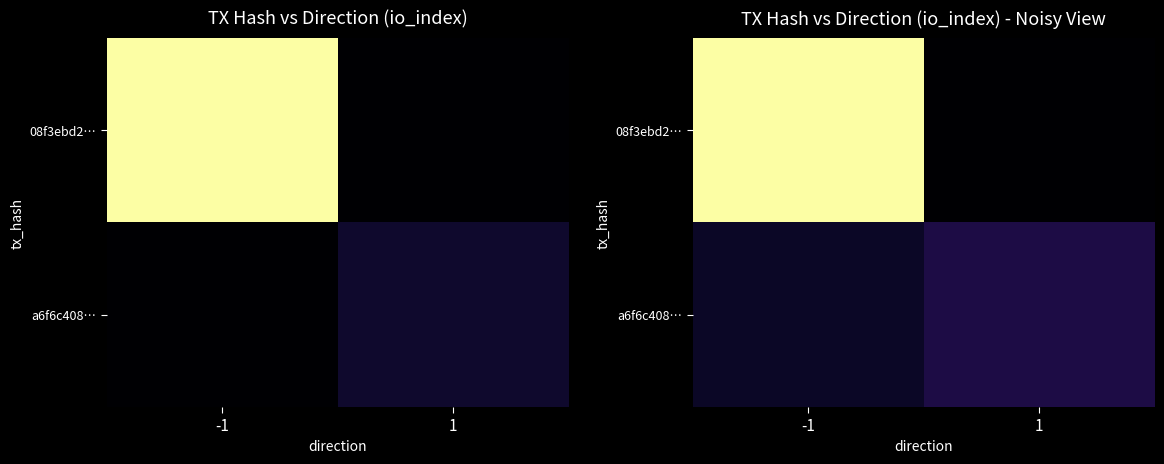

At which label does a6f6c408… reach its minimum?

-1